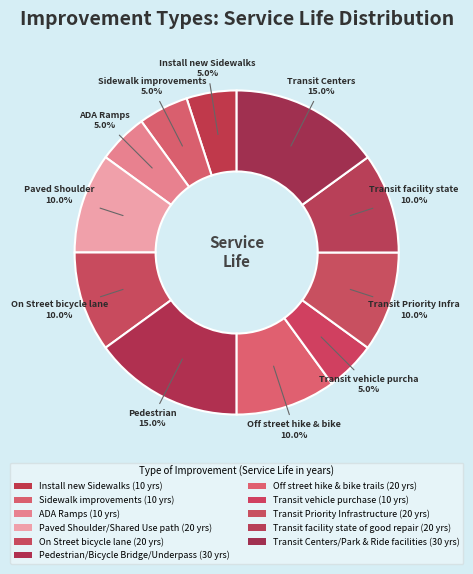

What is the ratio of the value at ADA Ramps to the value at Transit vehicle purchase?

1.0